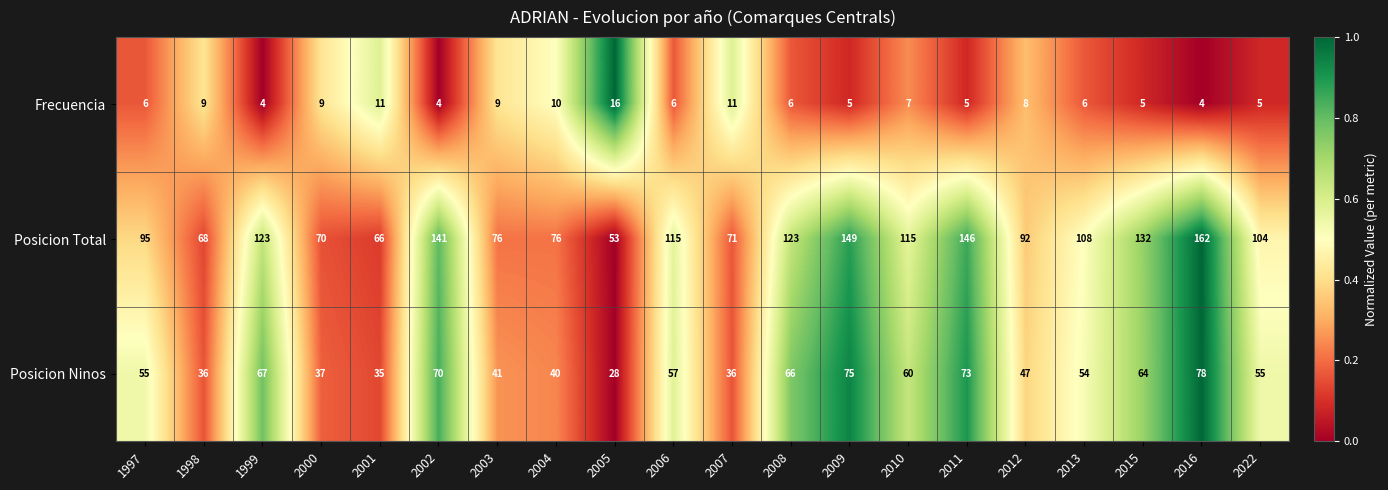

What is the average value of the Posicion Total series?

104